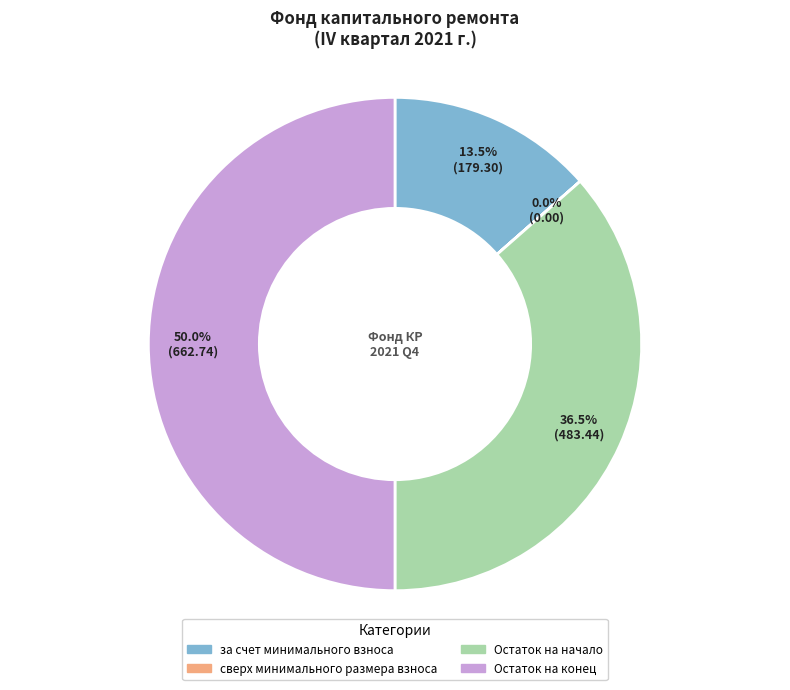

Which category has the biggest portion of the pie?

Остаток на конец